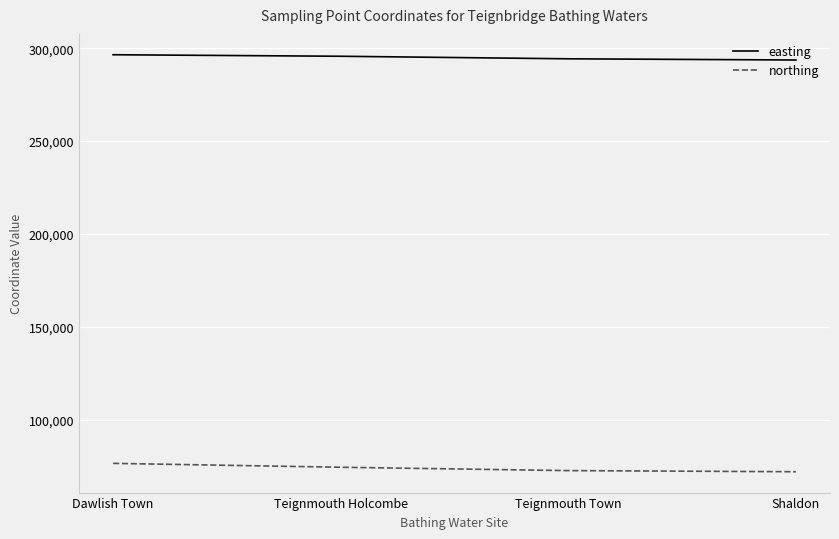

What position from the left is Teignmouth Town?

3